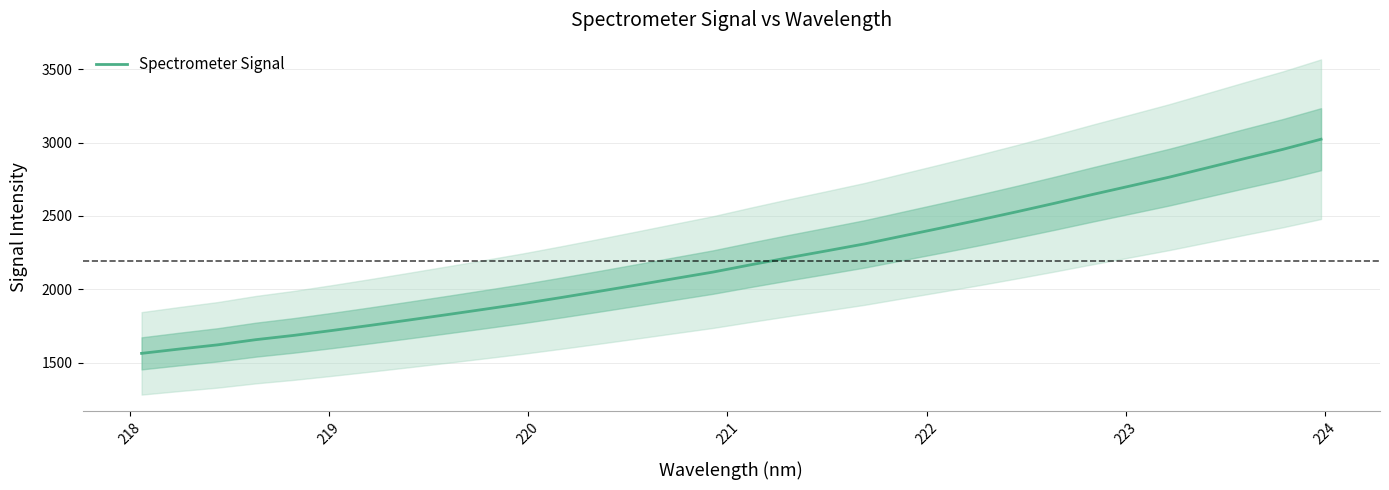

How many series are shown in this chart?

1